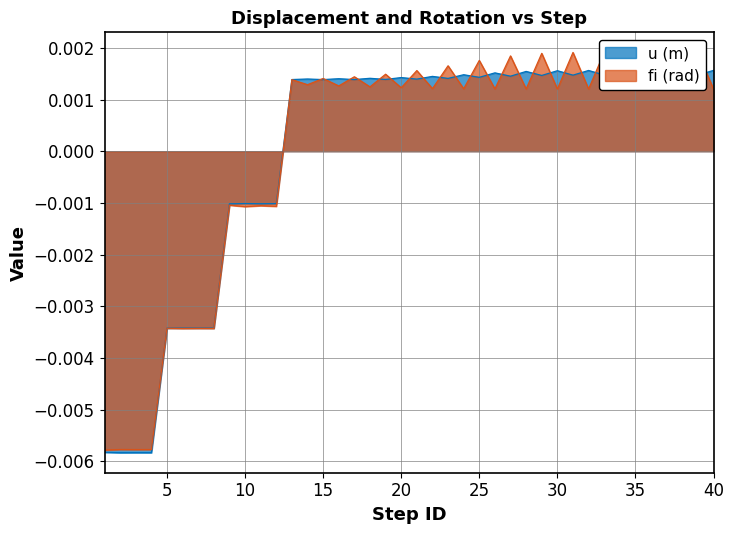

Count the number of data series in this chart.

2